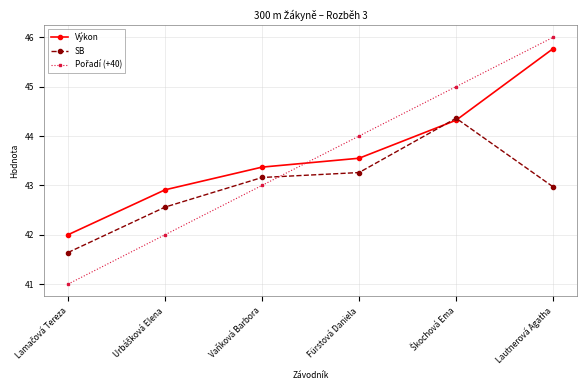

What is the maximum value for SB?

44.4